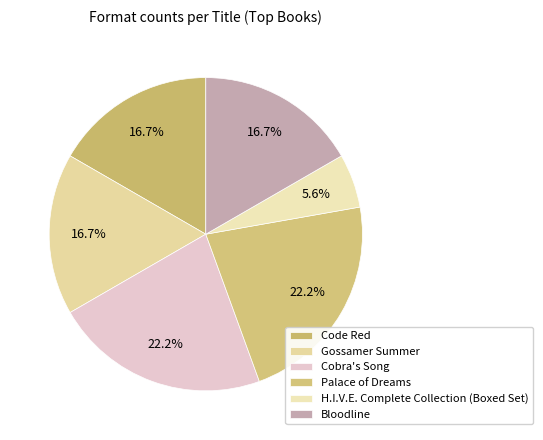

How many segments does this pie chart have?

6